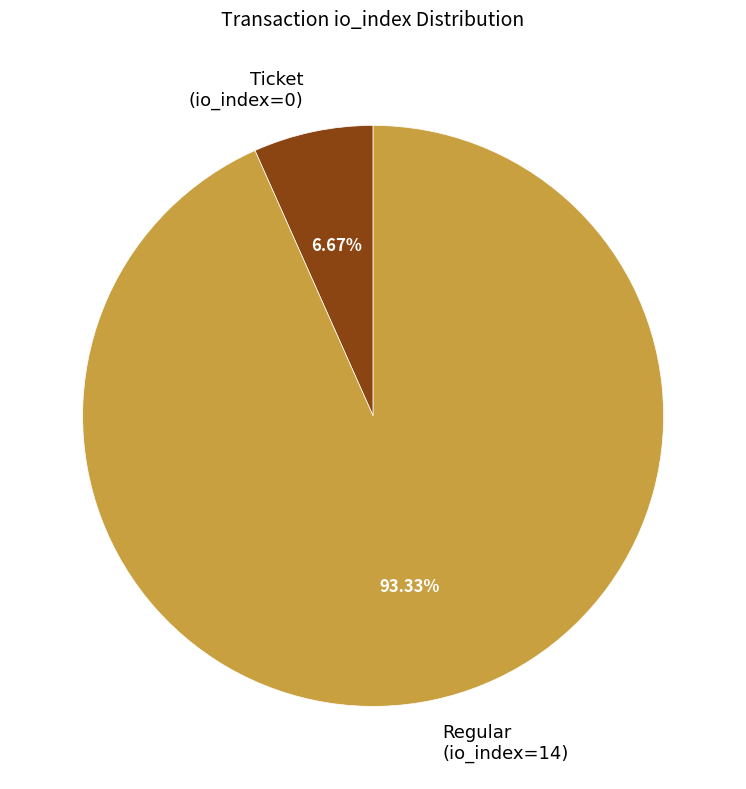

What is the largest slice in the pie chart?

Regular (io_index=14)